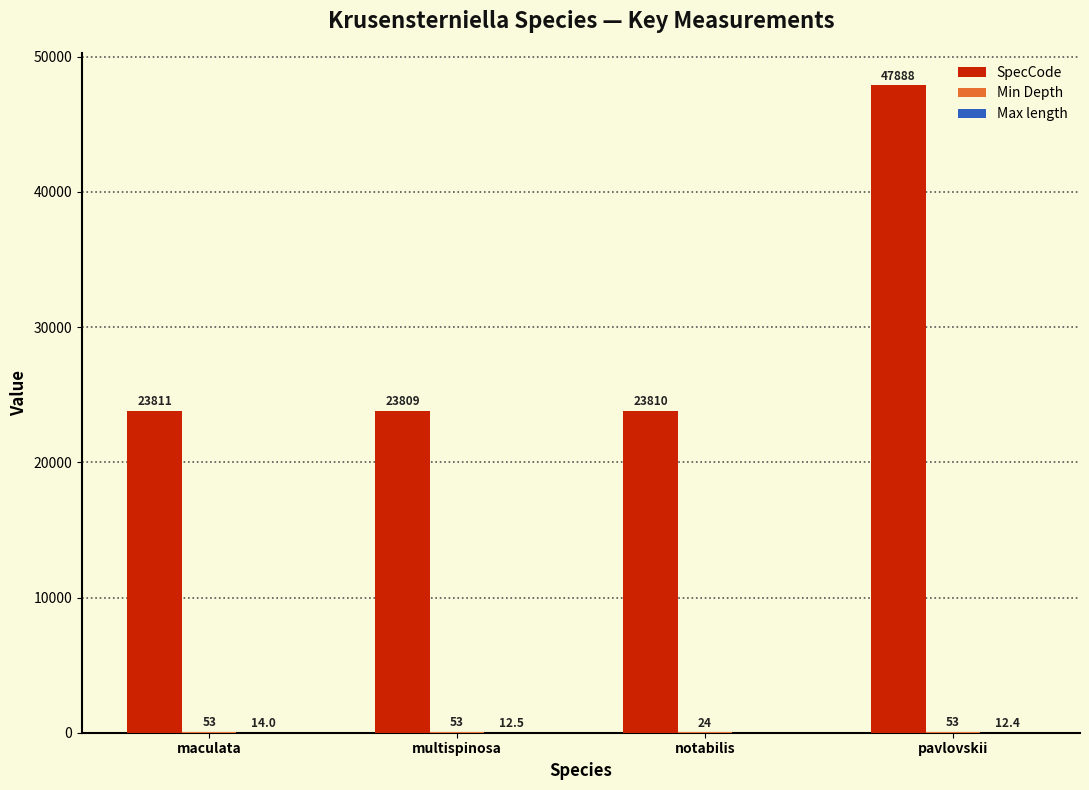

What is the sum of the SpecCode values at notabilis and multispinosa?

47619.0